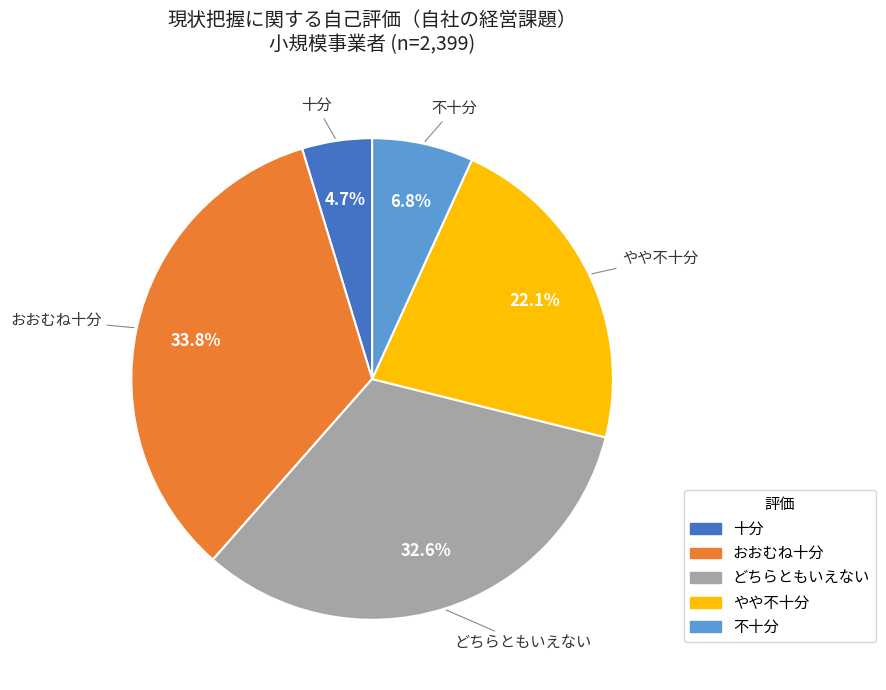

Is there a majority slice in this chart?

No